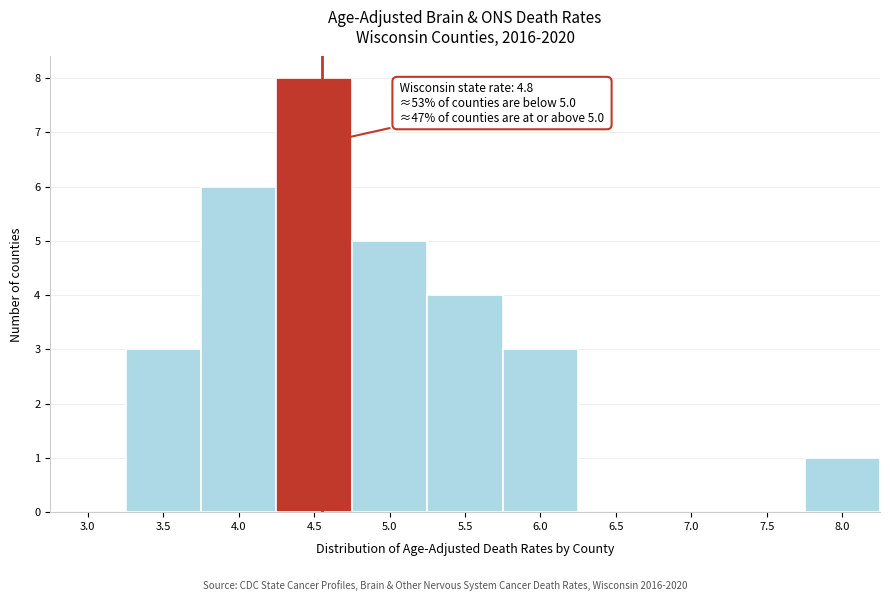

Reading left to right, list all the values displayed in this chart.

3.0=0	3.5=3	4.0=6	4.5=8	5.0=5	5.5=4	6.0=3	6.5=0	7.0=0	7.5=0	8.0=1